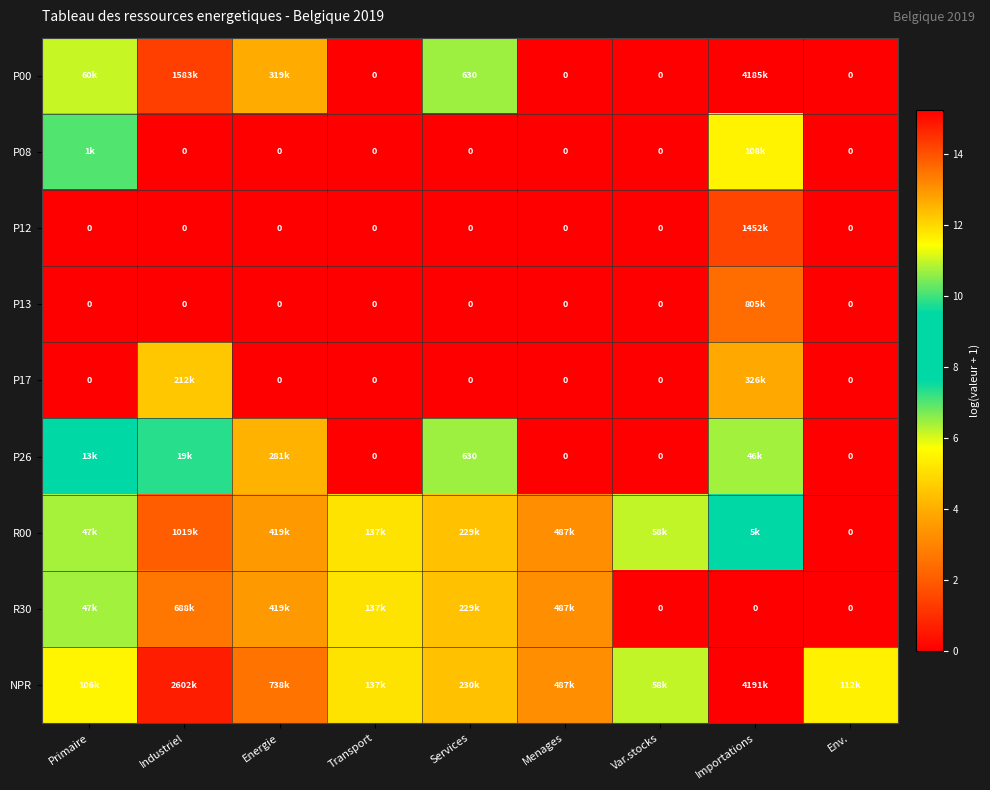

Where is NPR nearest to the value 13?

Menages